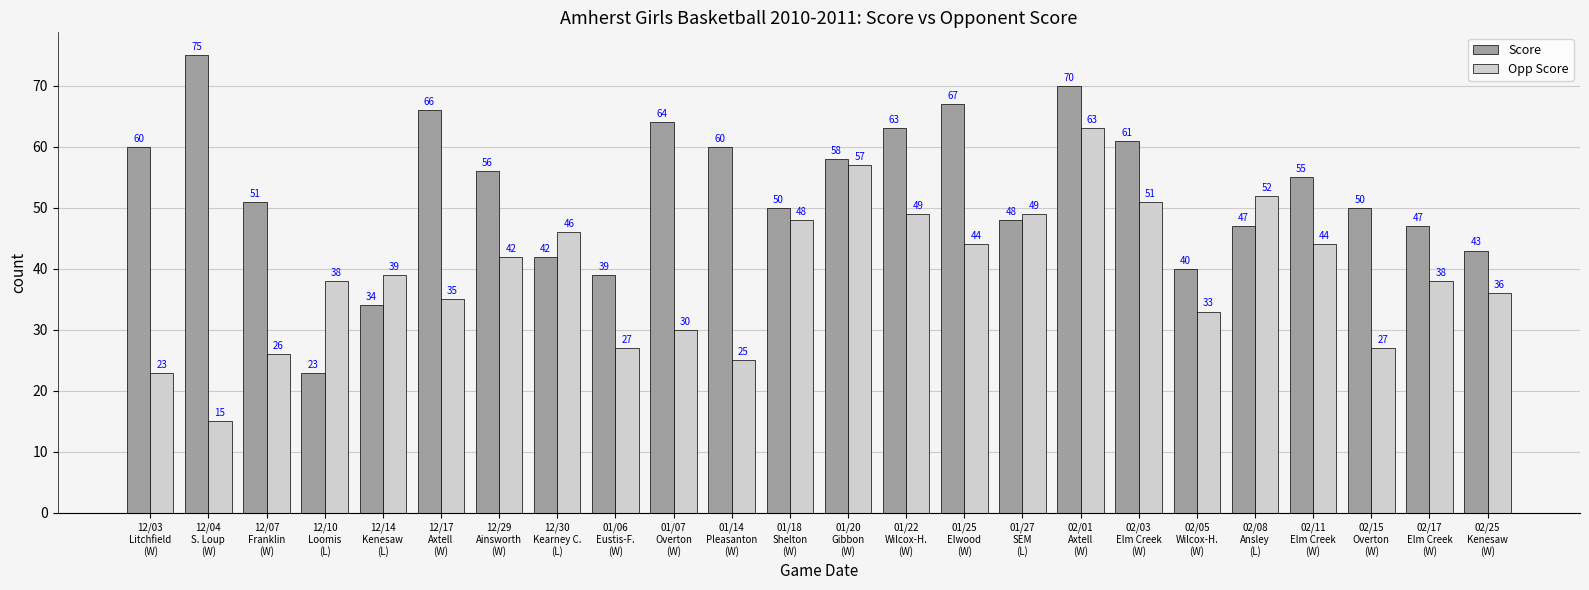

What is the difference between the maximum and minimum values in the Opp Score series?

48